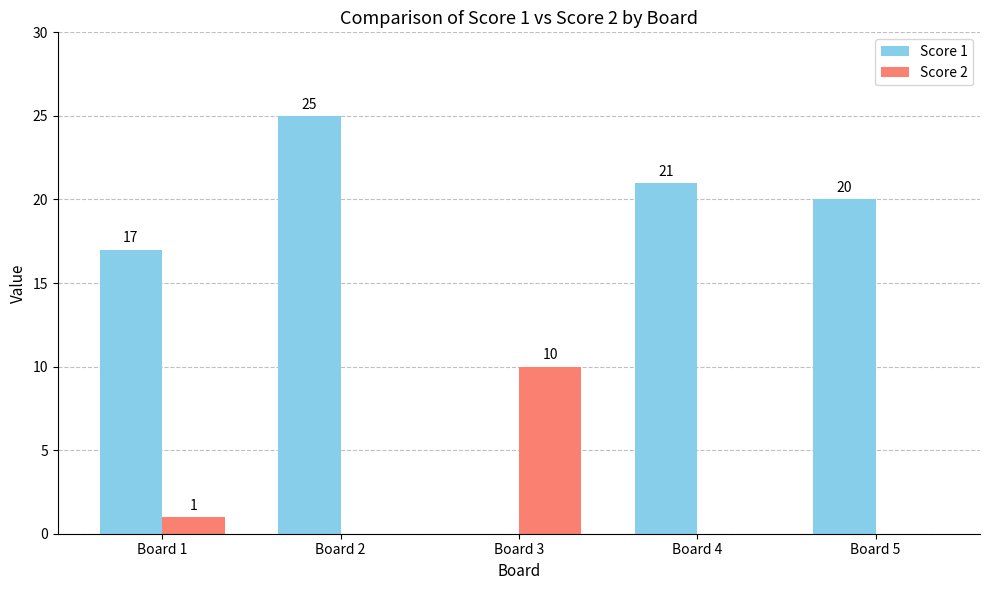

What are all the series names shown in the legend?

Score 1, Score 2